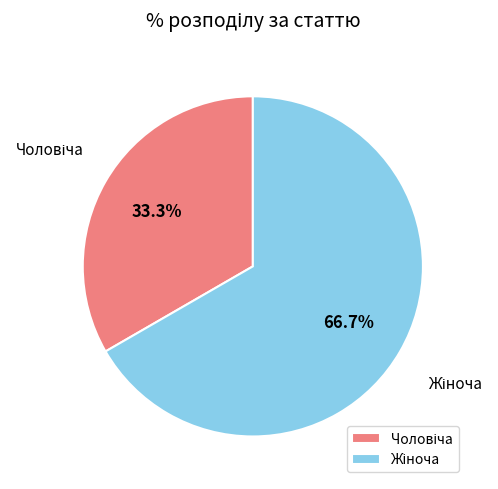

How many slices are in this pie chart?

2